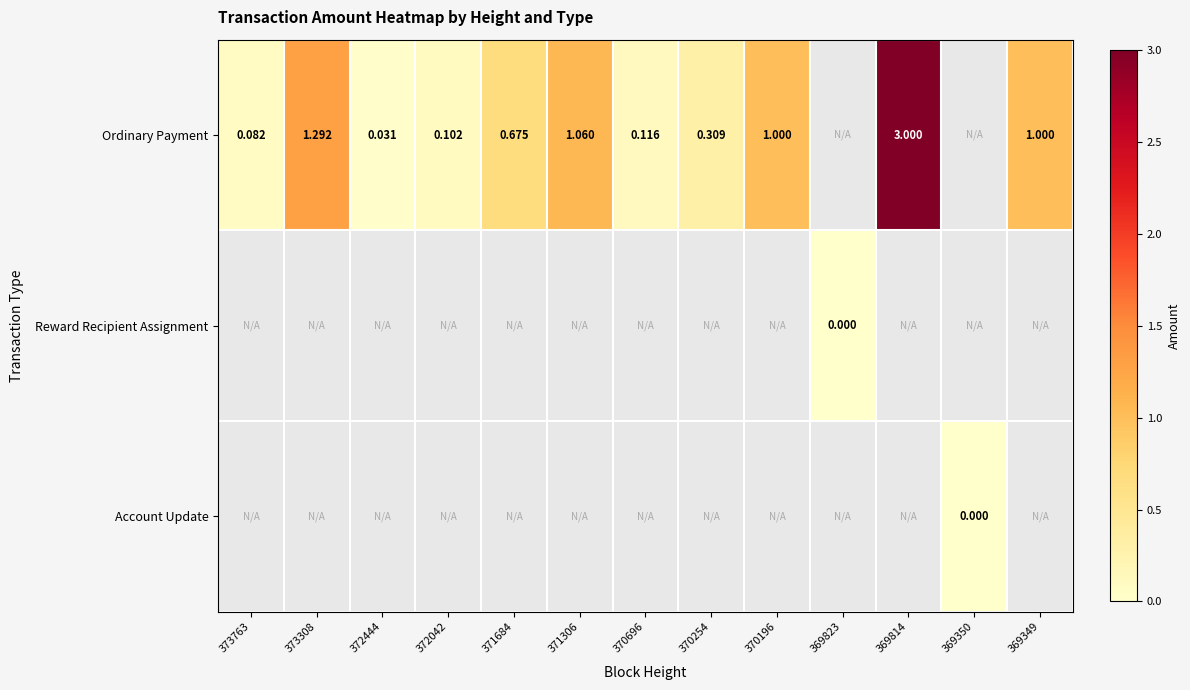

At how many categories does at least one series exceed 1?

3